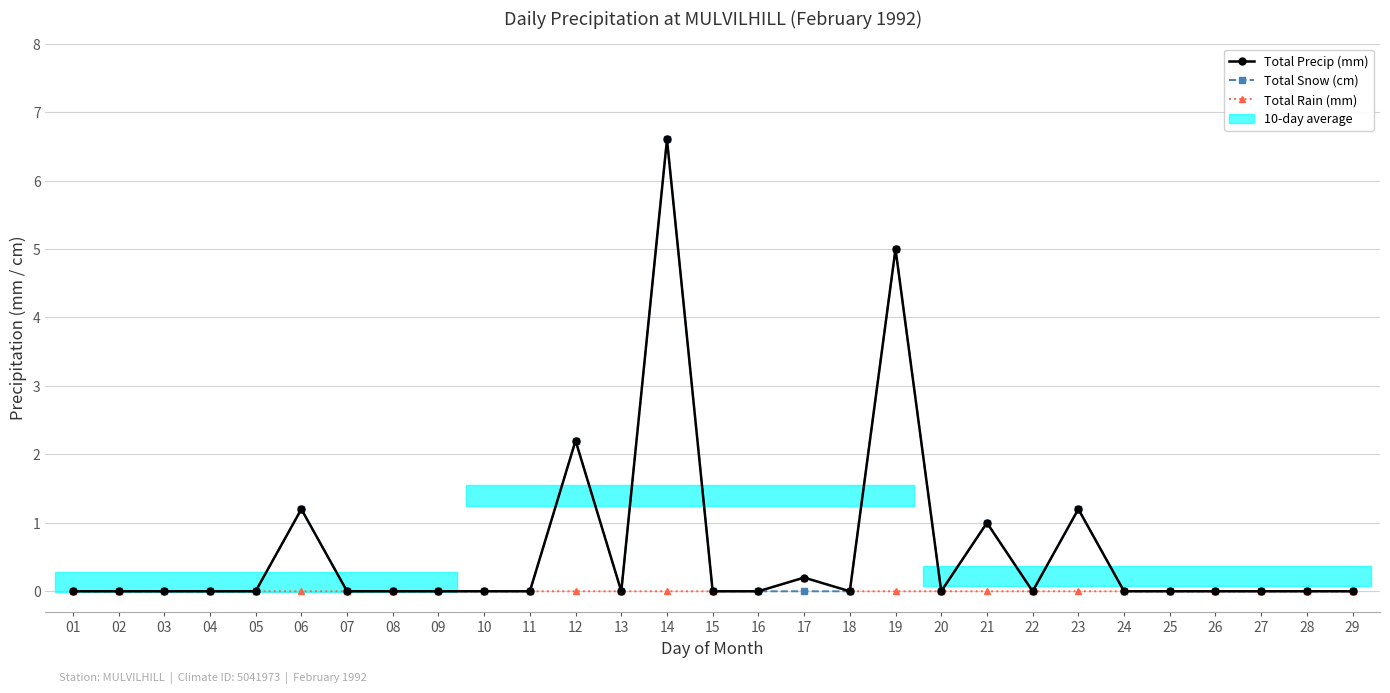

The value of Total Snow (cm) at 03 is 0.0. True or false?

True